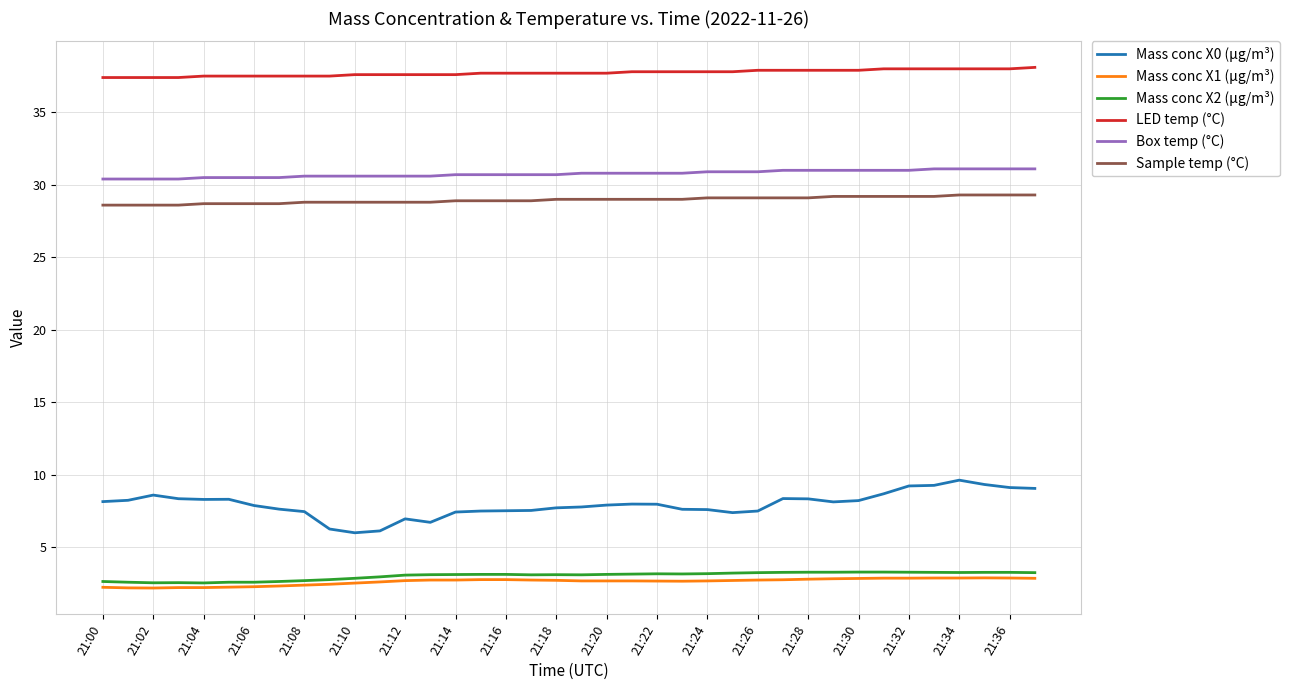

Which series has the widest spread of values?

Mass conc X0 (μg/m³)